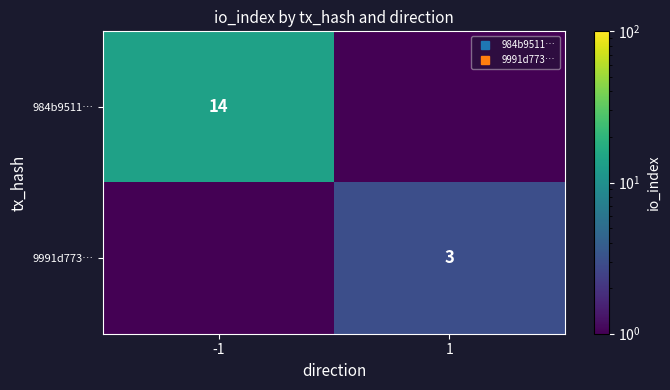

The value of 9991d773… at -1 is 0.1. True or false?

True